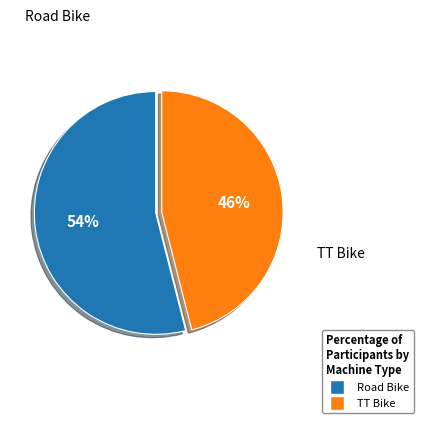

True or false: Road Bike accounts for 42% of the total.

False